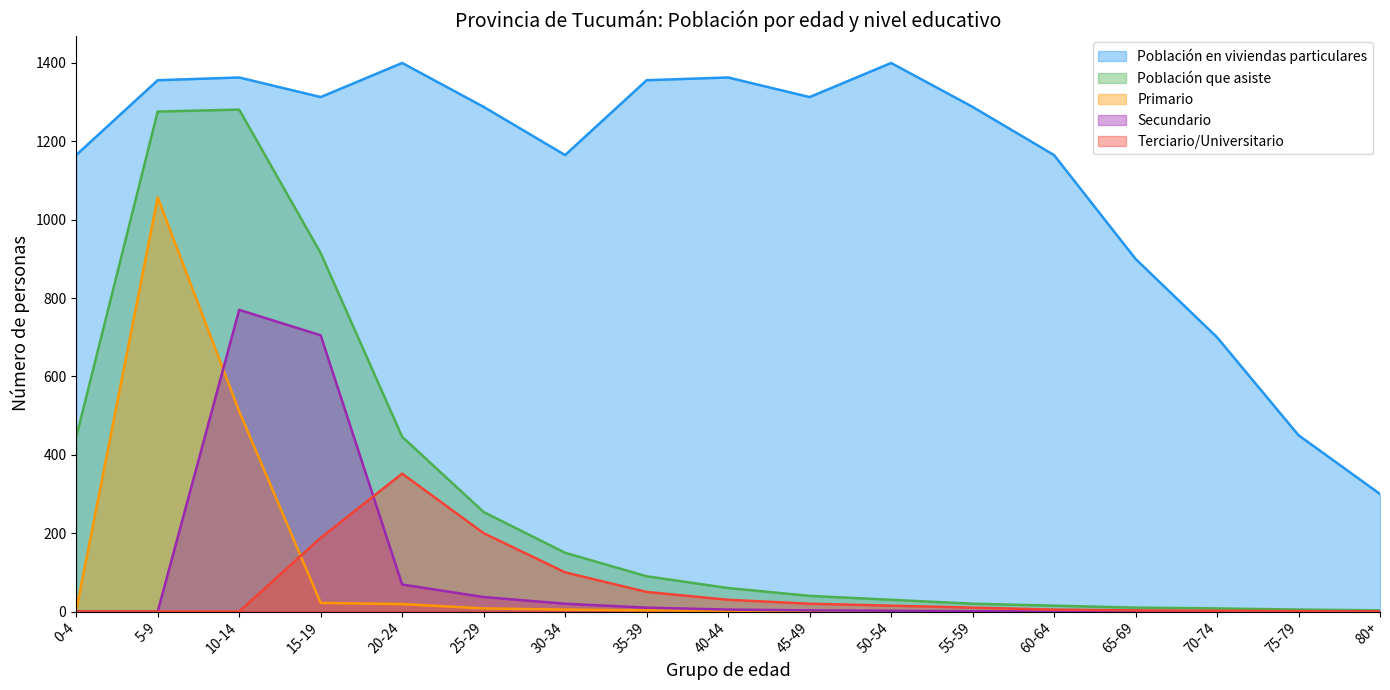

At how many categories does at least one series exceed 1243?

10